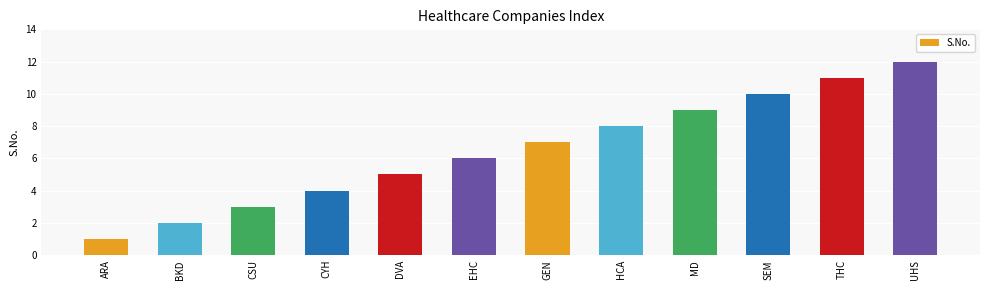

Reading left to right, what are all the values shown in this chart?

ARA=1	BKD=2	CSU=3	CYH=4	DVA=5	EHC=6	GEN=7	HCA=8	MD=9	SEM=10	THC=11	UHS=12